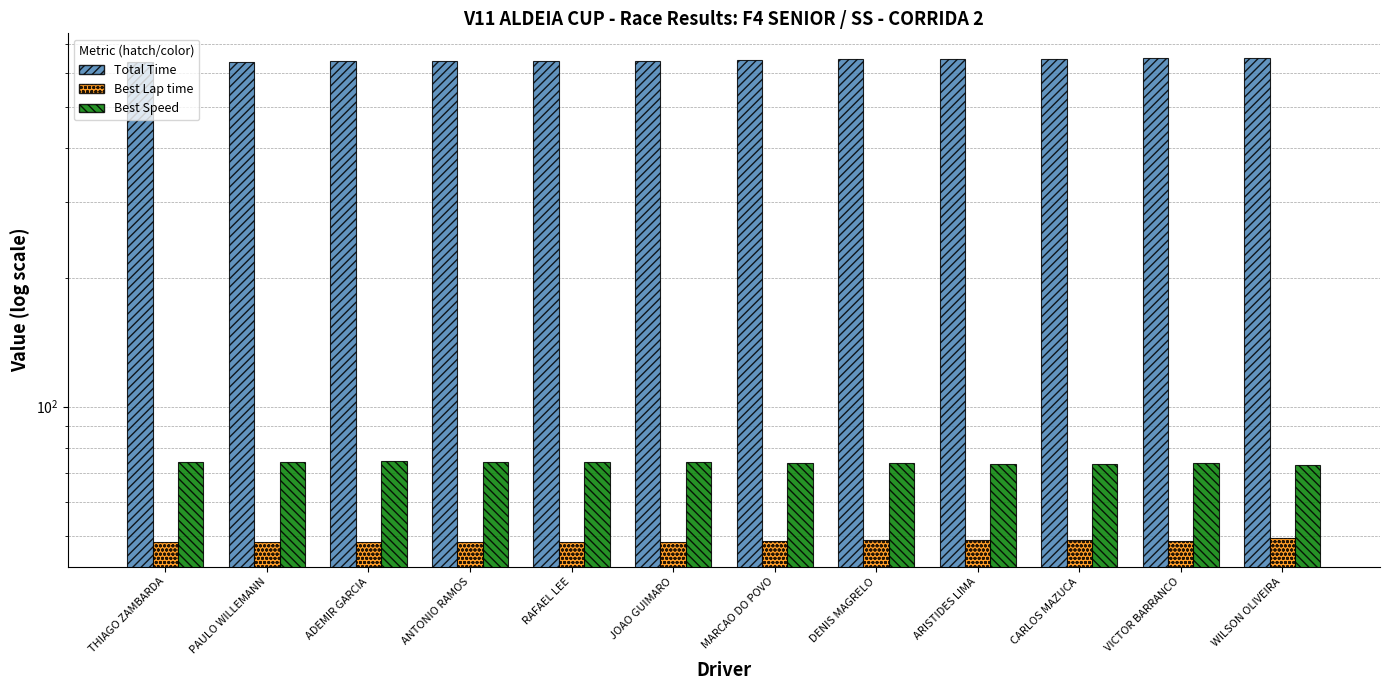

What is the label of the 8th bar from the right?

RAFAEL LEE